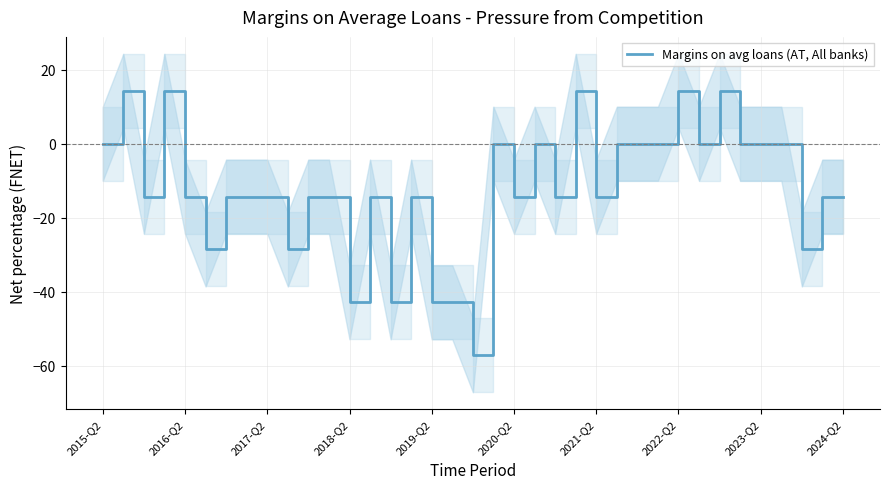

How many points are lower than both their immediate neighbors (excluding endpoints)?

11